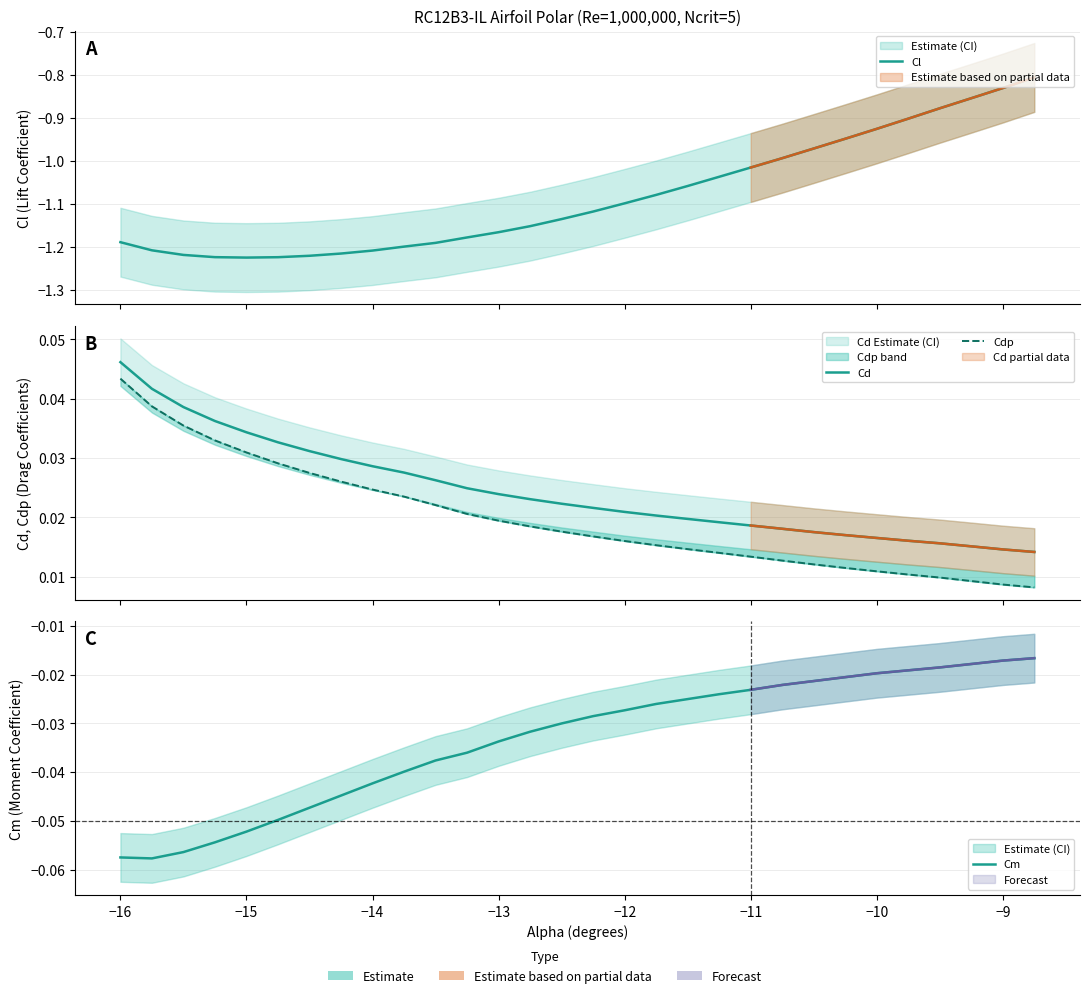

Rank the series by their maximum value, from lowest to highest.

Cl, Cm, Cdp, Cd